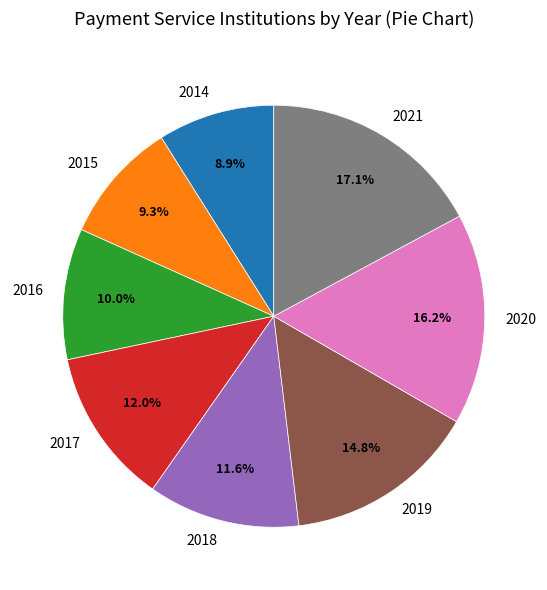

How many slices are in this pie chart?

8